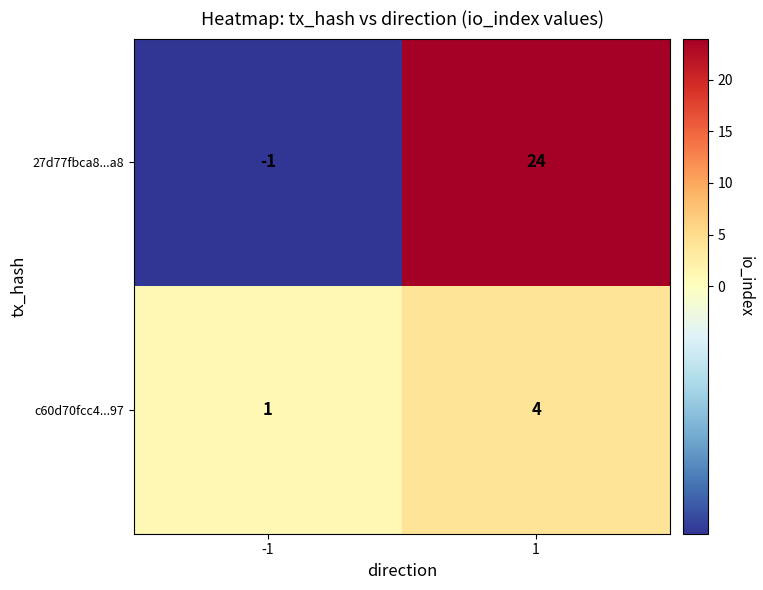

Between -1 and 1, which series saw the biggest shift?

27d77fbca8...a8